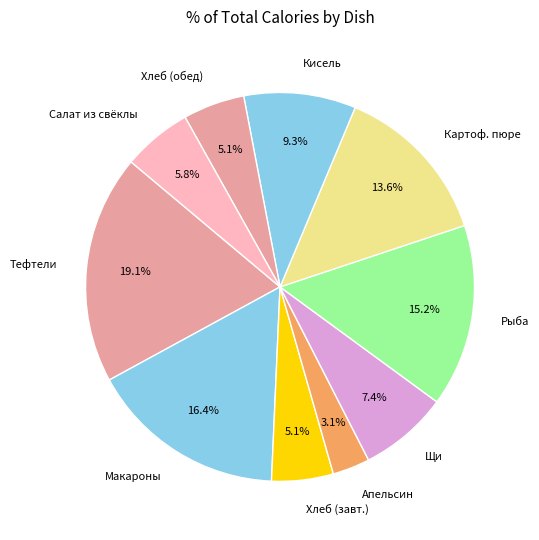

How many segments does this pie chart have?

10